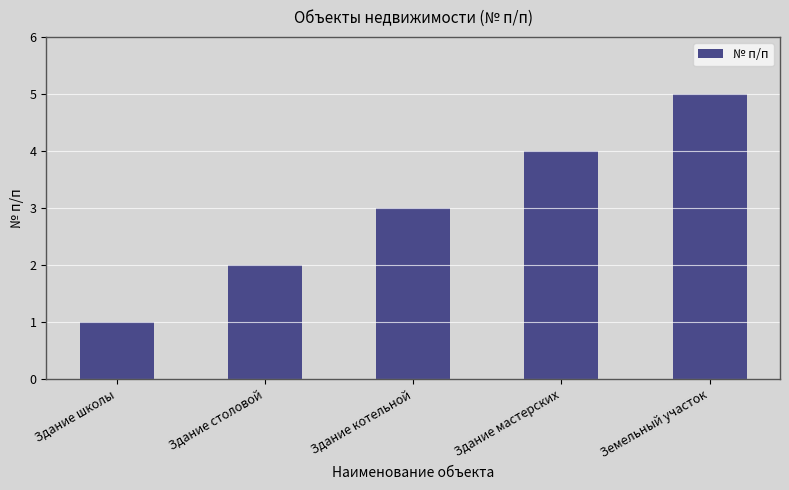

What is the average value?

3